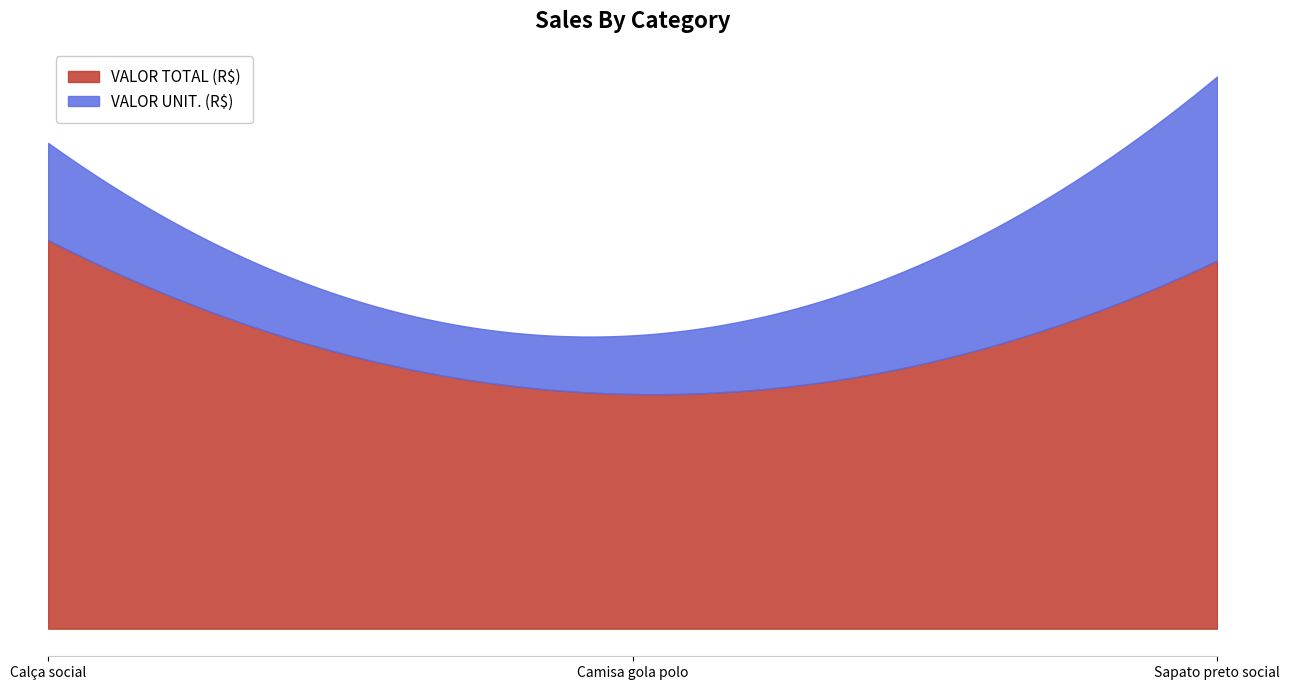

What is the minimum value shown in the chart?

23.9